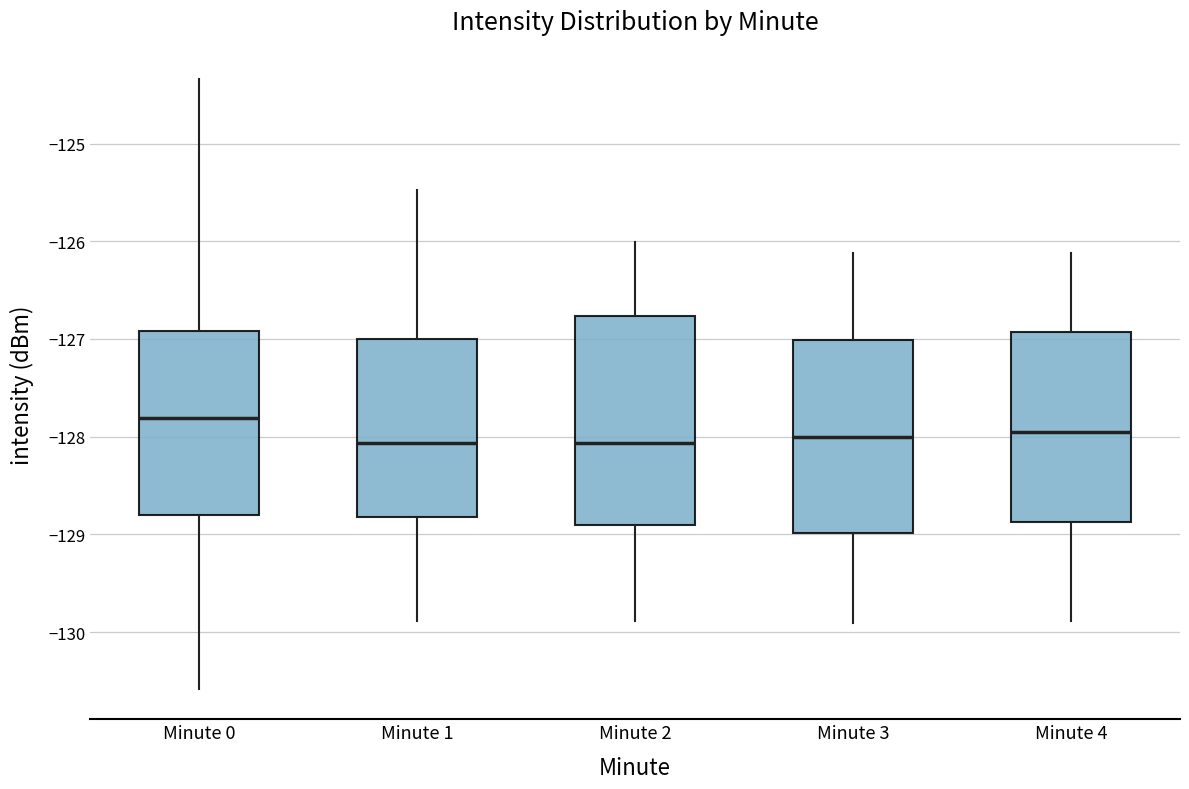

Reading left to right, read every box against the y-axis: the position of its median line, the range the box covers, and the ends of its whiskers. The values are not printed on the chart, so give them approximately, as read against the axis.

Minute 0: median -127.8, box -128.8 to -126.9, whiskers -130.6 to -124.3
Minute 1: median -128.1, box -128.8 to -127.0, whiskers -129.9 to -125.5
Minute 2: median -128.1, box -128.9 to -126.8, whiskers -129.9 to -126.0
Minute 3: median -128.0, box -129.0 to -127.0, whiskers -129.9 to -126.1
Minute 4: median -128.0, box -128.9 to -126.9, whiskers -129.9 to -126.1